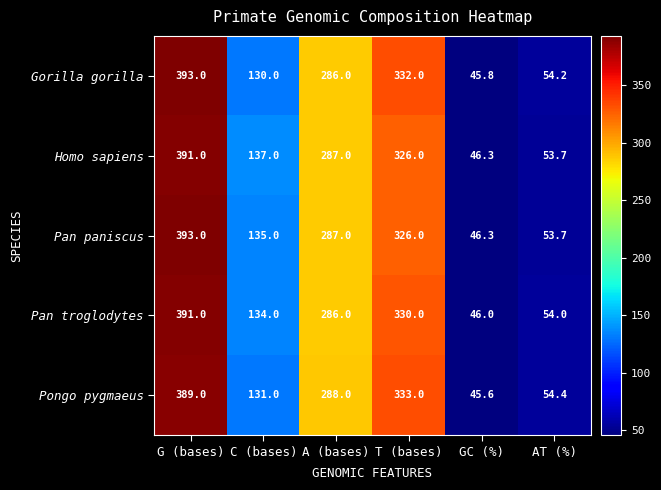

What is the total value across all series at A (bases)?

1434.0